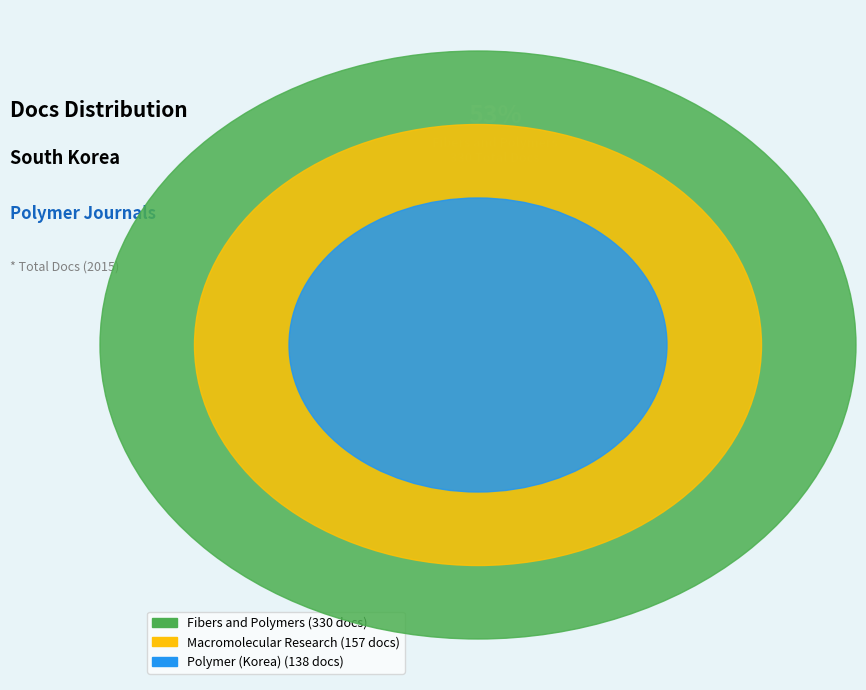

Combined, do Fibers and Polymers and Polymer (Korea) account for over 50%?

Yes